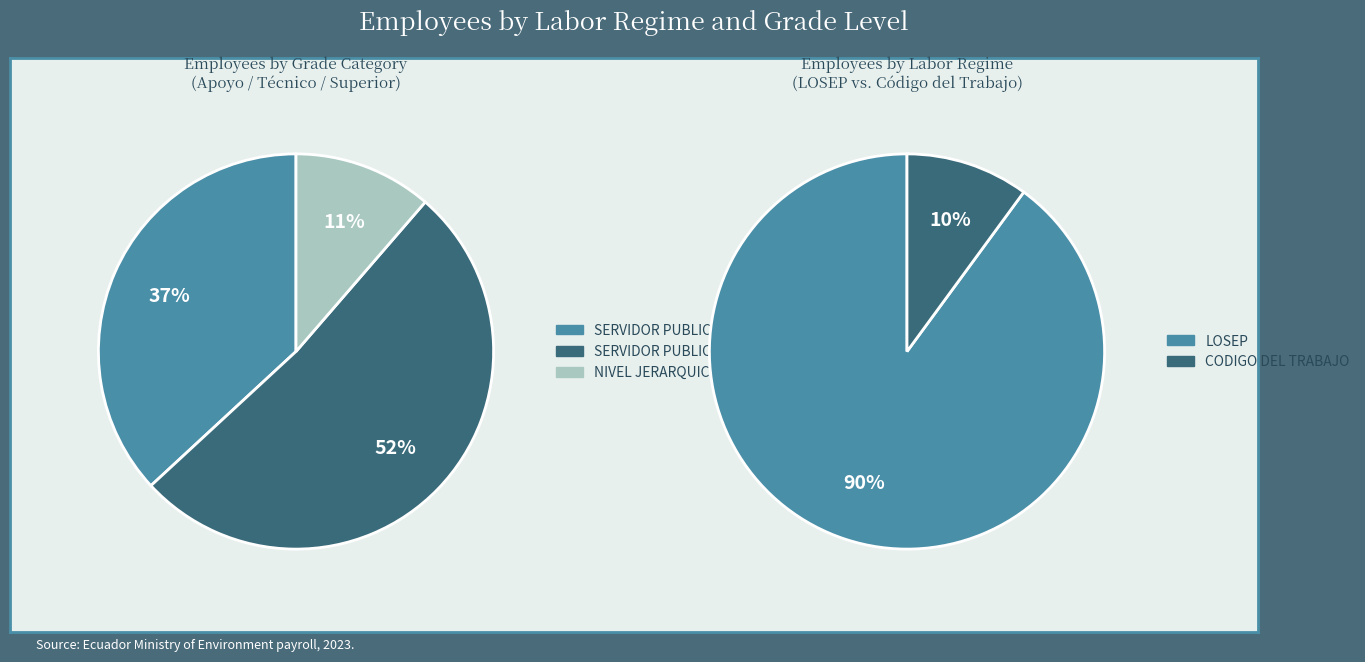

What is the largest slice in the pie chart?

1.SERVICIO CIVIL PUBLICO (LOSEP)